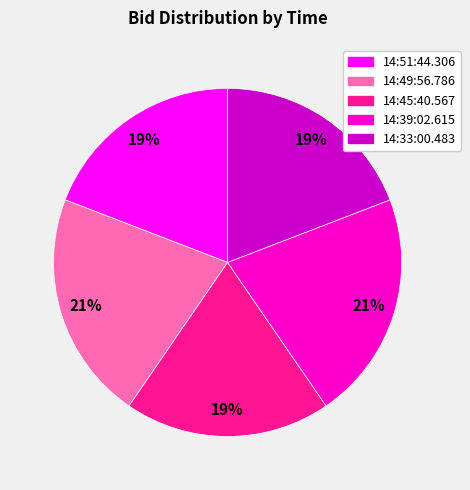

Is 14:51:44.306 the majority of the pie?

No